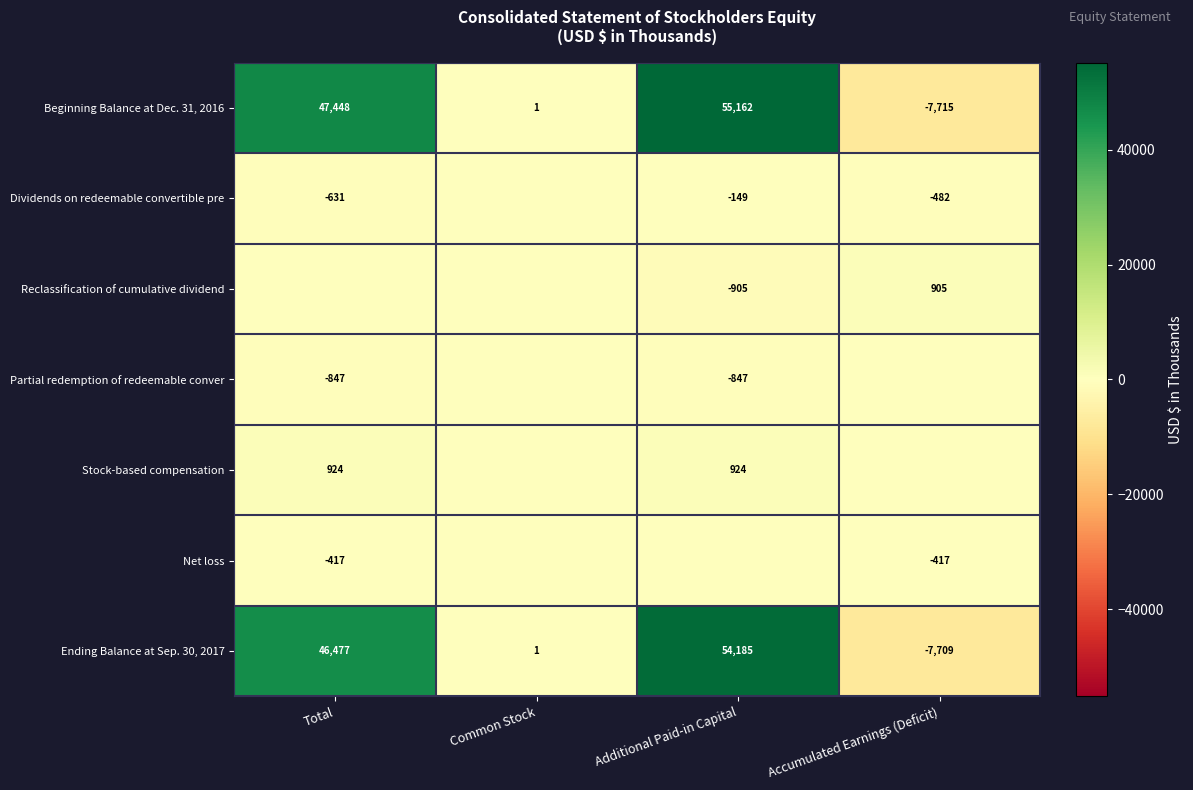

What is the difference between the maximum and minimum values in the Ending Balance at Sep. 30, 2017 series?

61894